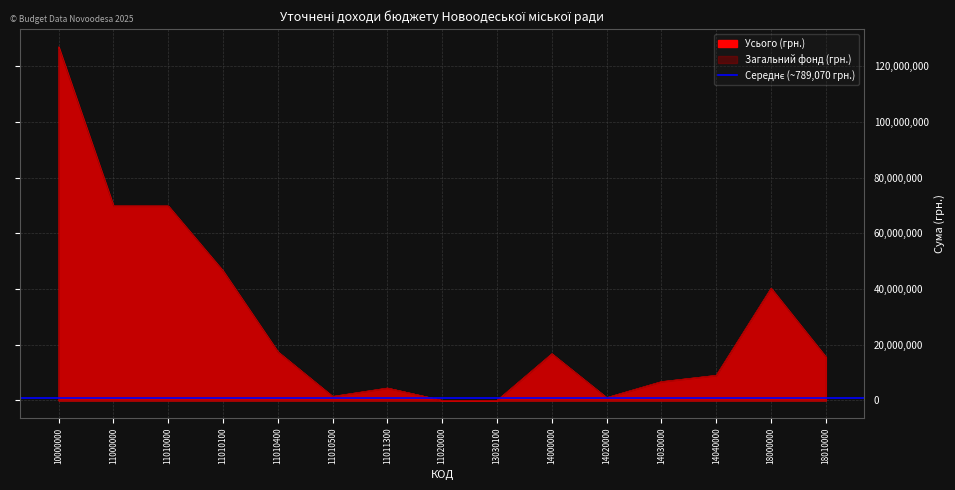

What value does the Усього series have at 11020000, to the nearest 10?

6300